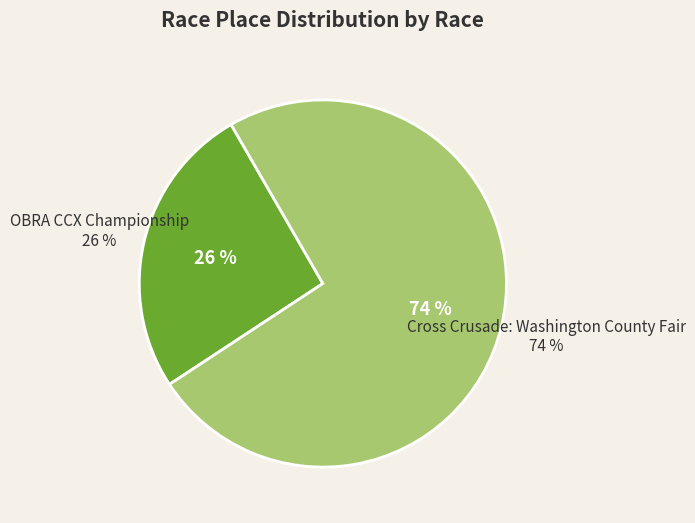

How many slices are in this pie chart?

2